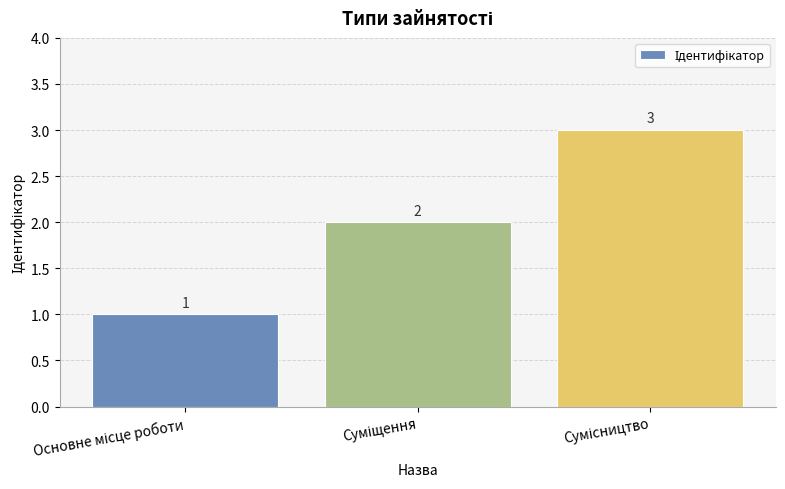

What is the value of the 1st bar from the left?

1